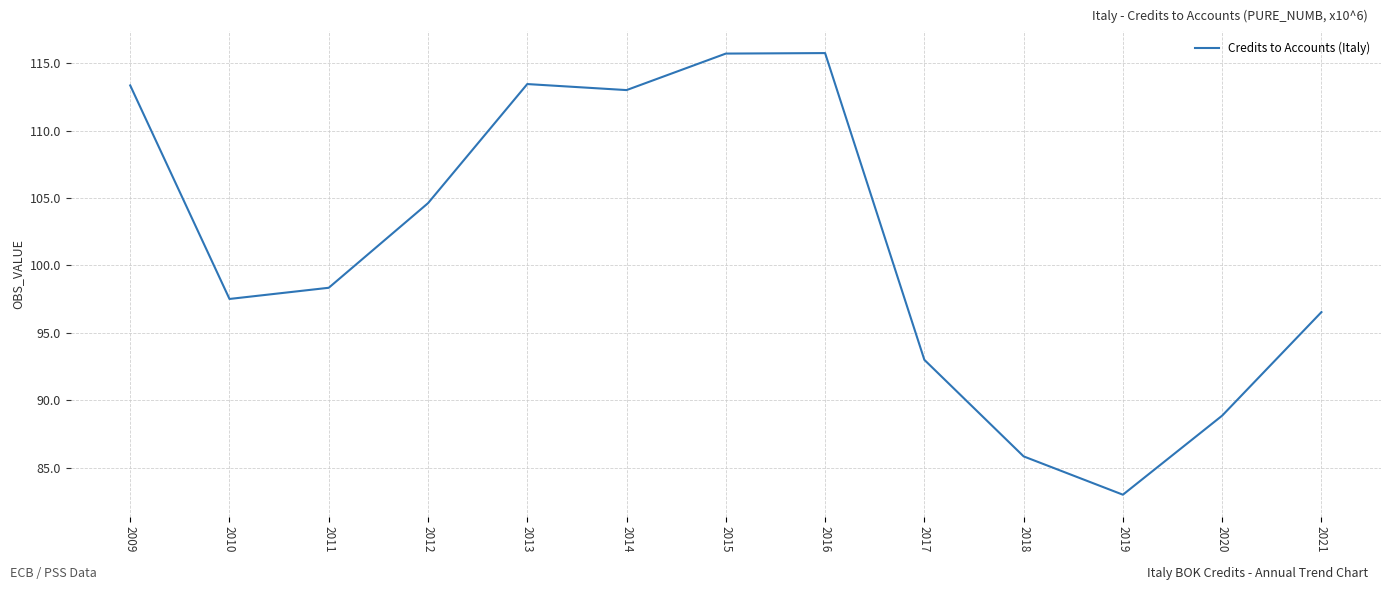

The chart shows a value of 34.7 at 2015. True or false?

False